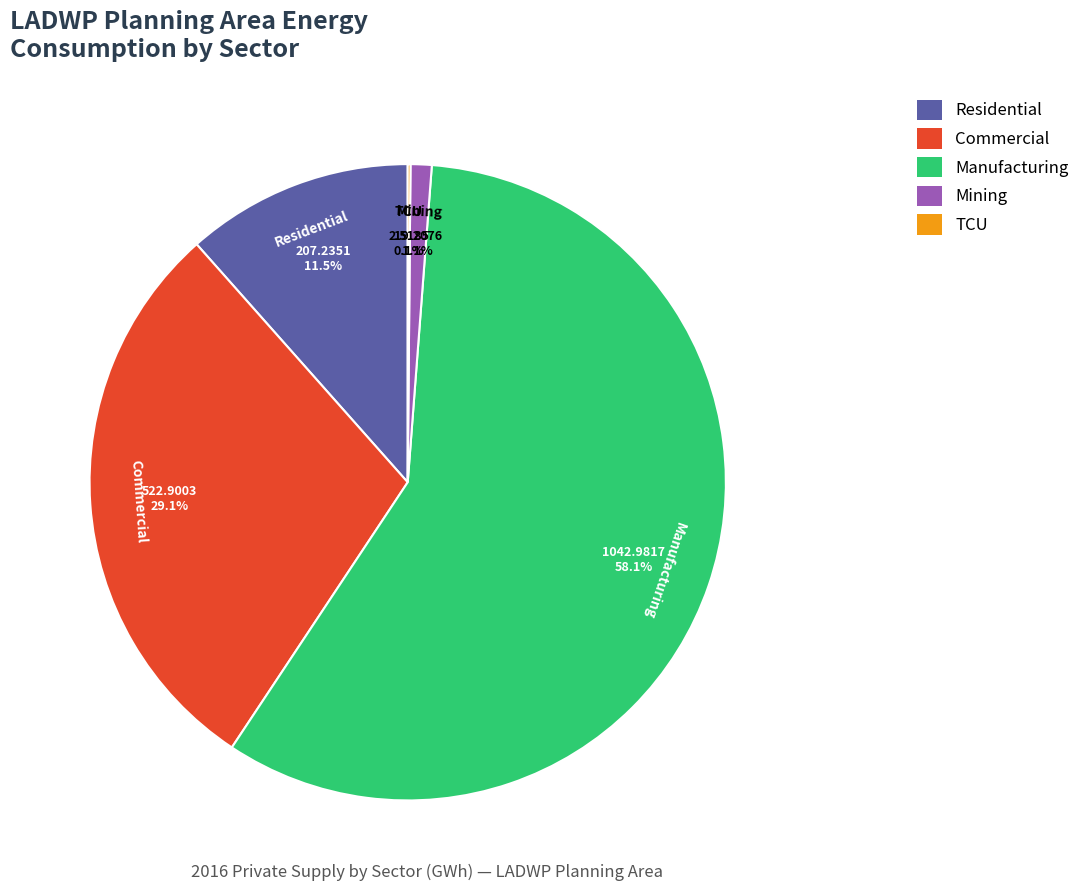

True or false: Residential accounts for 24% of the total.

False